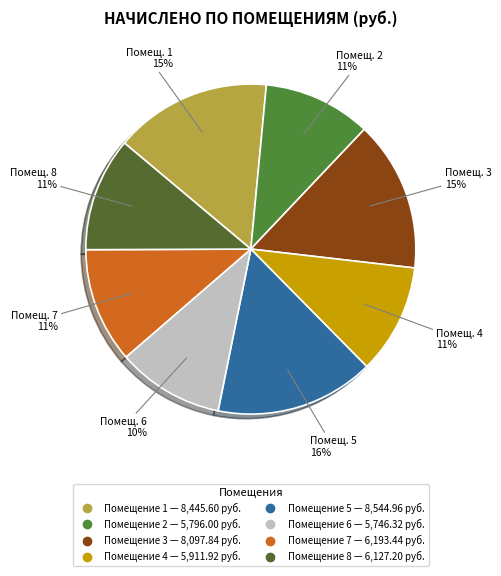

Count the number of slices in the pie.

8